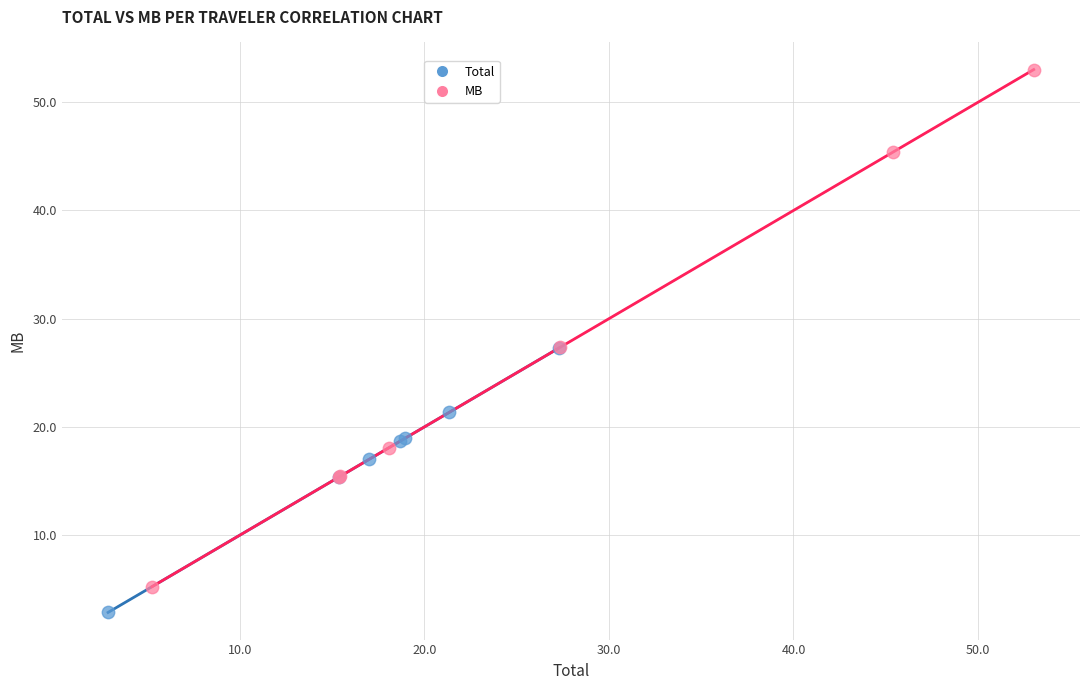

Which series has the largest Y range (max minus min)?

MB